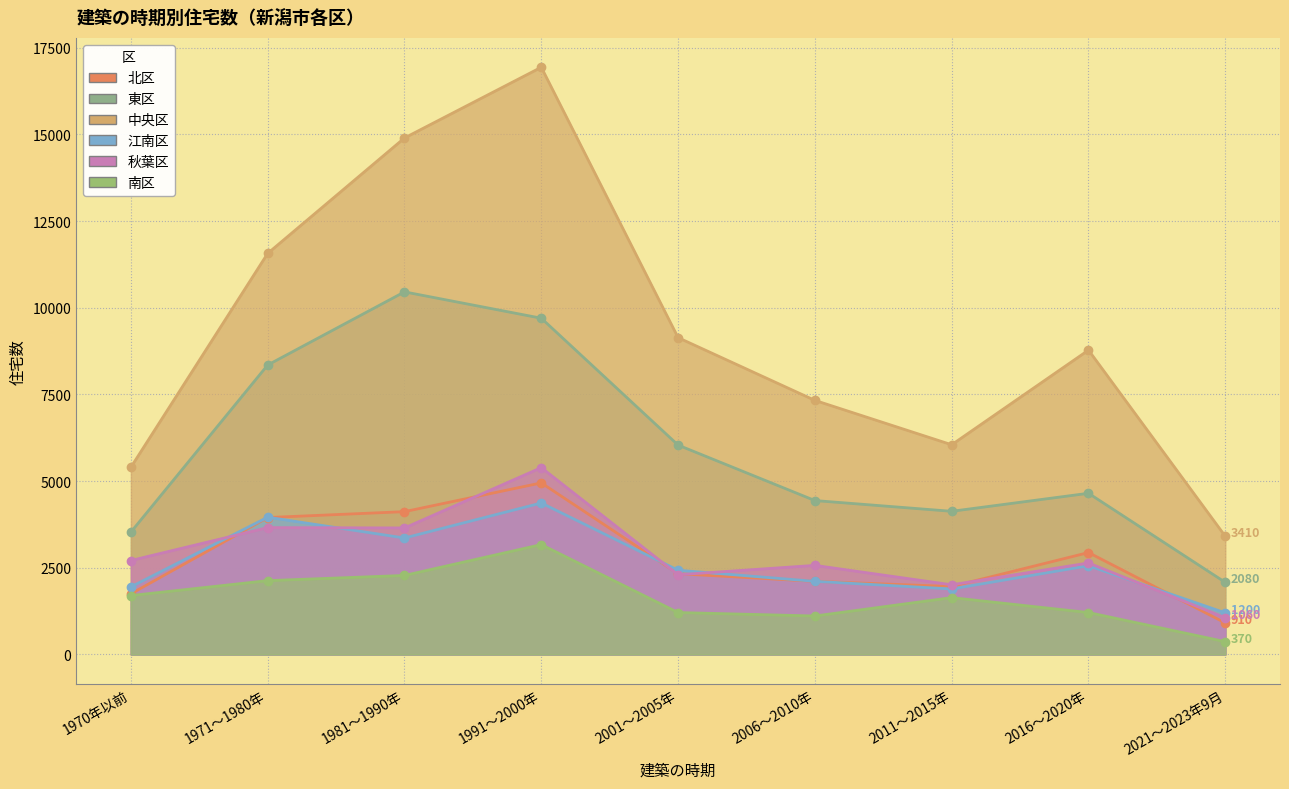

What are all the series names shown in the legend?

北区, 東区, 中央区, 江南区, 秋葉区, 南区